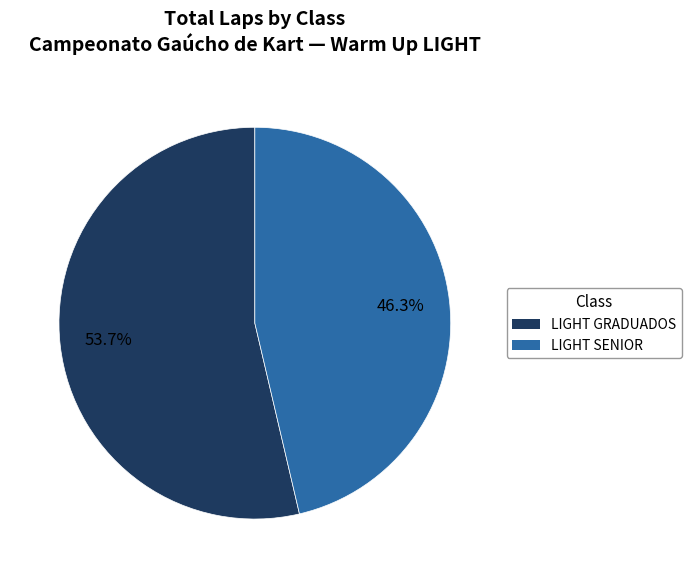

Is there a majority slice in this chart?

Yes